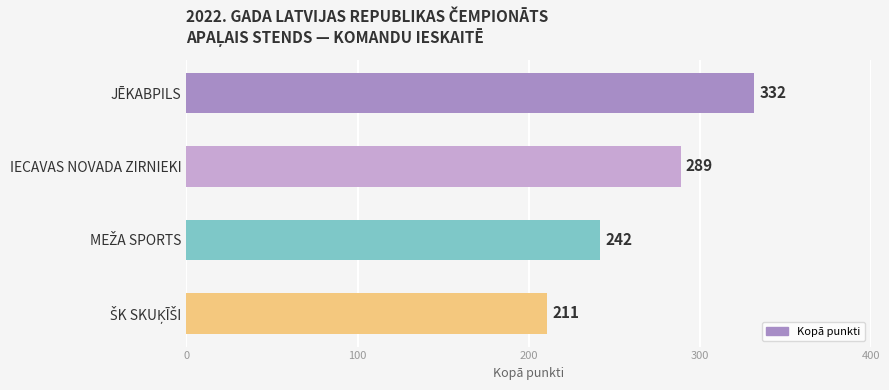

What is the difference between the maximum and minimum values?

121